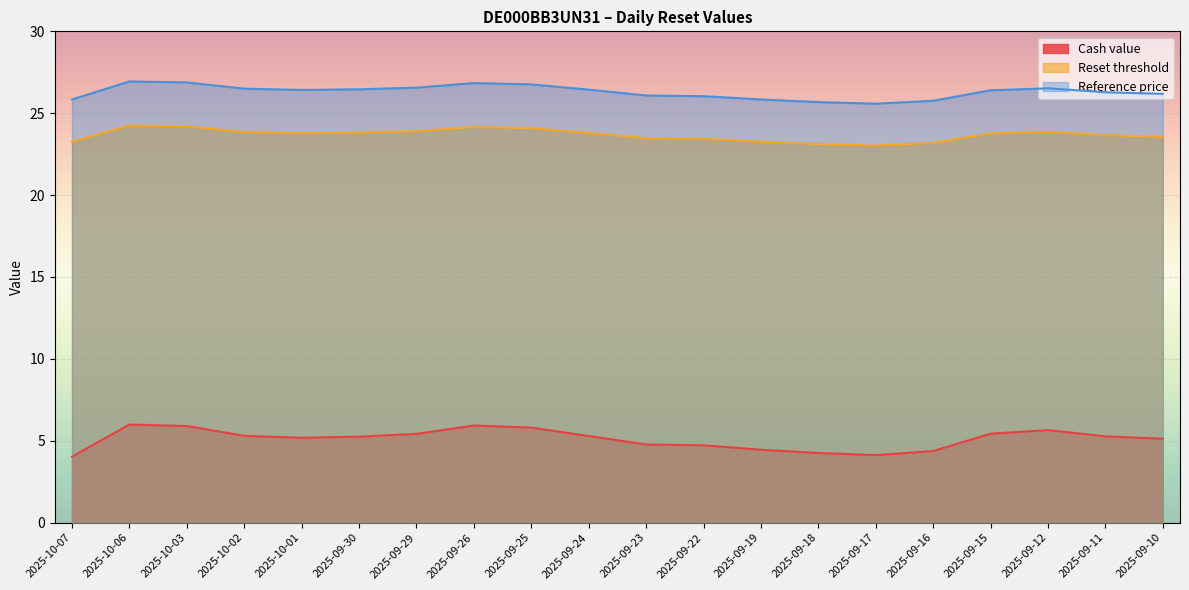

Reading left to right, transcribe all the data shown in this chart.

Cash value: 2025-10-07=4.0	2025-10-06=6.0	2025-10-03=5.9	2025-10-02=5.3	2025-10-01=5.2	2025-09-30=5.2	2025-09-29=5.4	2025-09-26=5.9	2025-09-25=5.8	2025-09-24=5.3	2025-09-23=4.8	2025-09-22=4.7	2025-09-19=4.5	2025-09-18=4.2	2025-09-17=4.1	2025-09-16=4.4	2025-09-15=5.4	2025-09-12=5.7	2025-09-11=5.3	2025-09-10=5.1
Reset threshold: 2025-10-07=23.3	2025-10-06=24.2	2025-10-03=24.2	2025-10-02=23.9	2025-10-01=23.8	2025-09-30=23.8	2025-09-29=23.9	2025-09-26=24.2	2025-09-25=24.1	2025-09-24=23.8	2025-09-23=23.5	2025-09-22=23.4	2025-09-19=23.3	2025-09-18=23.1	2025-09-17=23.0	2025-09-16=23.2	2025-09-15=23.8	2025-09-12=23.9	2025-09-11=23.7	2025-09-10=23.6
Reference price: 2025-10-07=25.8	2025-10-06=26.9	2025-10-03=26.9	2025-10-02=26.5	2025-10-01=26.4	2025-09-30=26.5	2025-09-29=26.6	2025-09-26=26.8	2025-09-25=26.8	2025-09-24=26.4	2025-09-23=26.1	2025-09-22=26.0	2025-09-19=25.8	2025-09-18=25.7	2025-09-17=25.6	2025-09-16=25.8	2025-09-15=26.4	2025-09-12=26.5	2025-09-11=26.3	2025-09-10=26.2